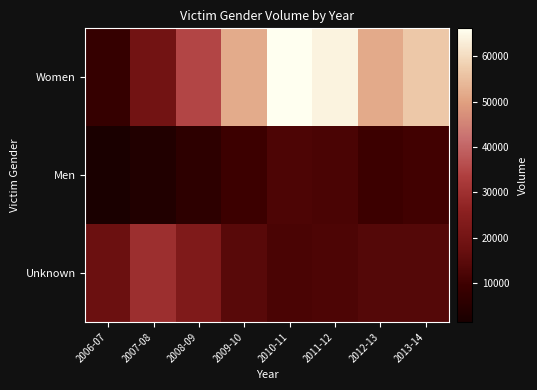

How many series are shown in this chart?

3